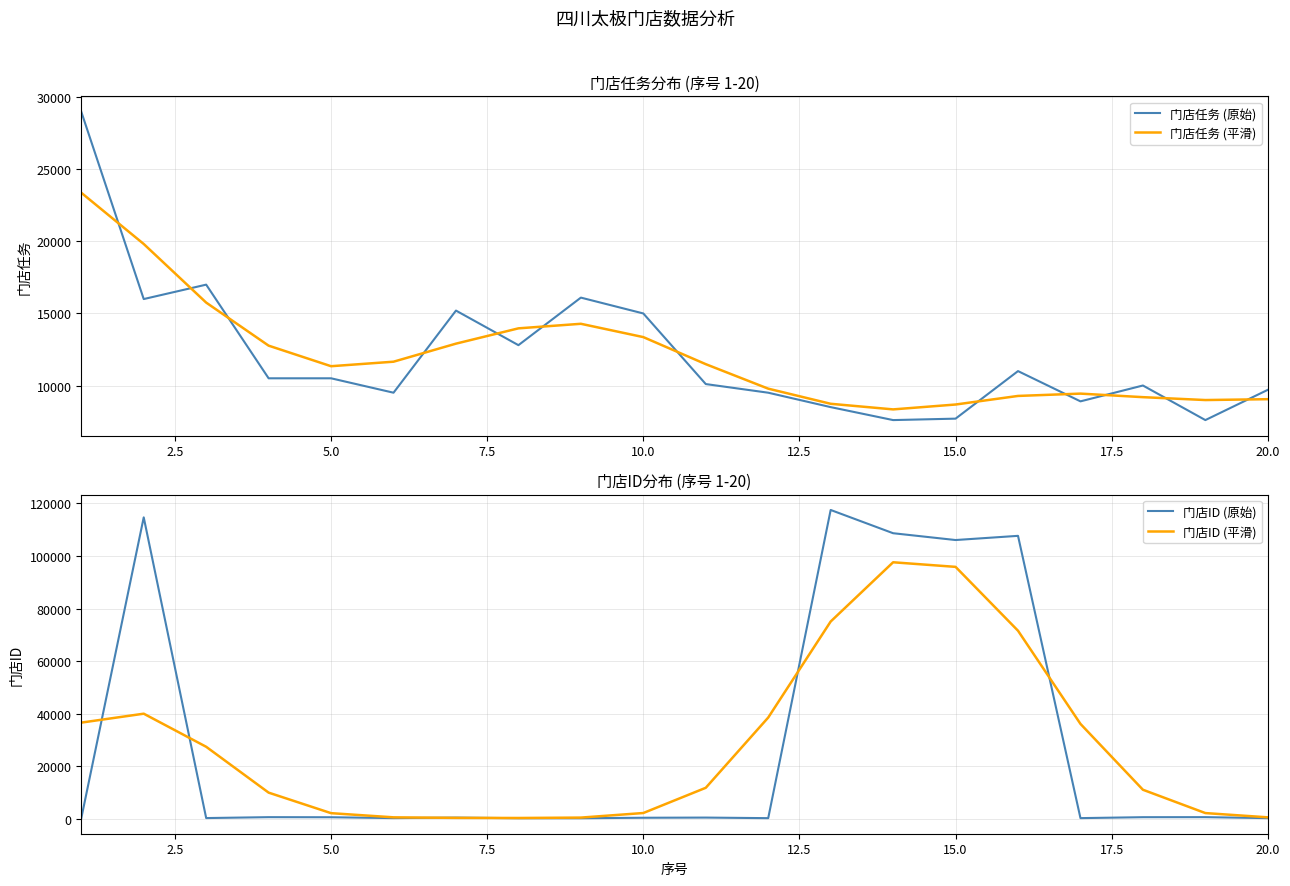

True or false: 门店任务 (平滑) and 门店任务 (原始) intersect in this chart.

True